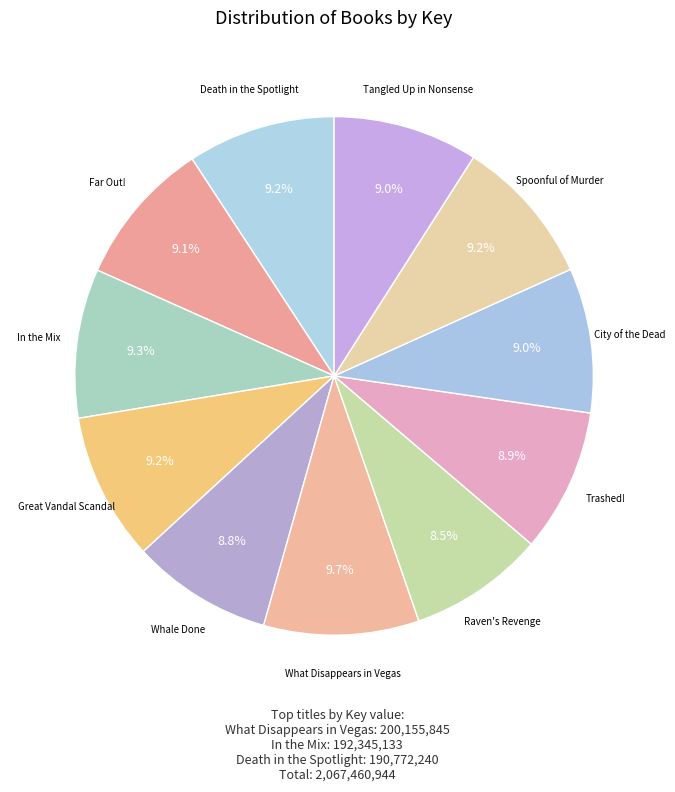

Which has a higher value, Spoonful of Murder or Raven's Revenge?

Spoonful of Murder